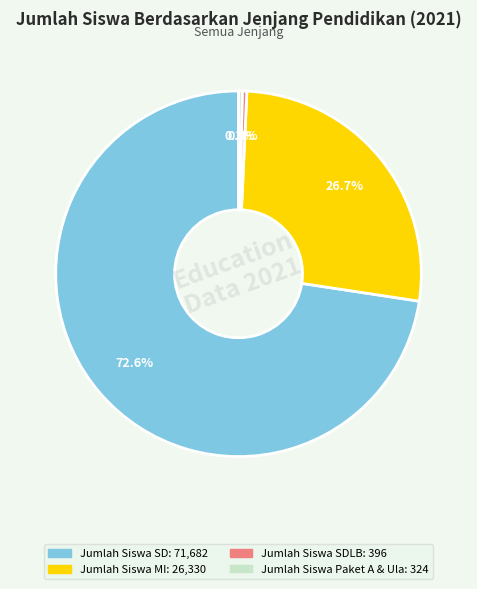

Is there a majority slice in this chart?

Yes